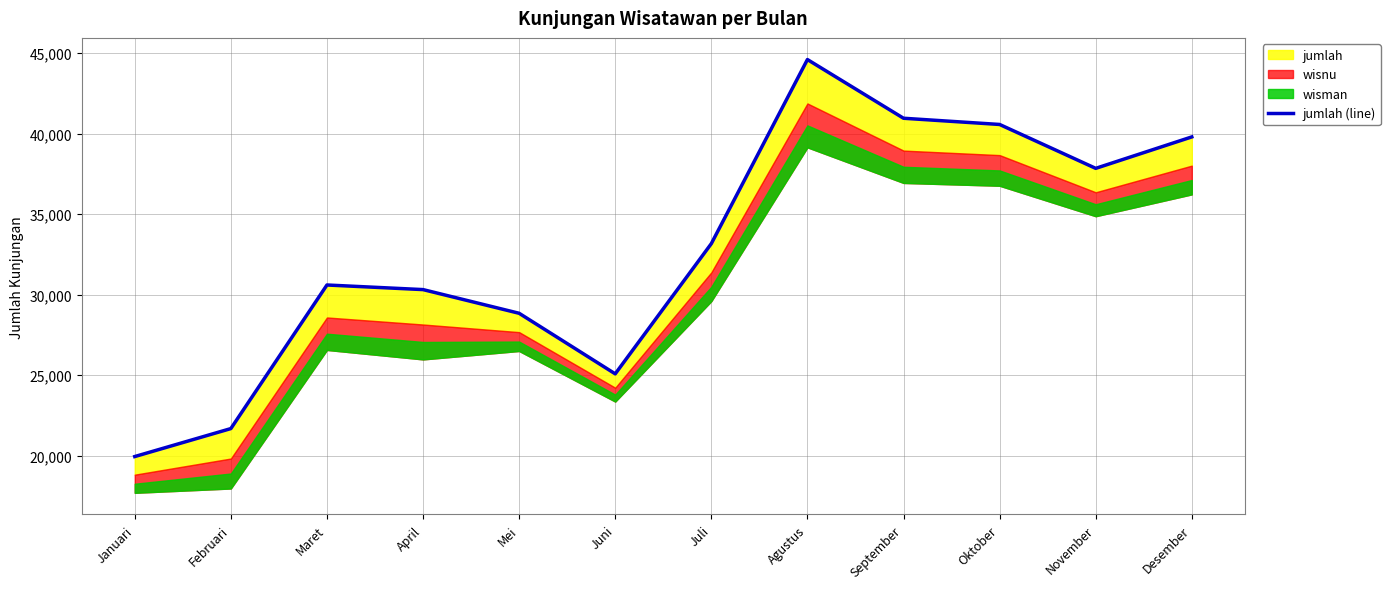

What is the difference between the values at Januari and Februari?

1737